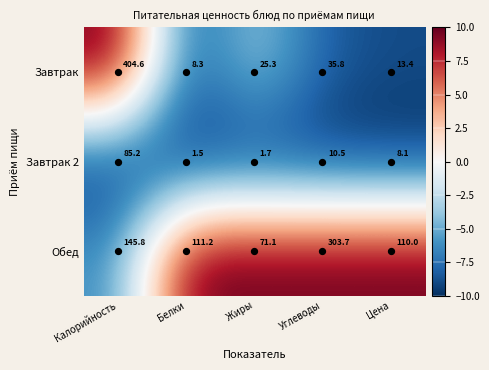

Is it true that Завтрак equals 13.4 at Цена?

True